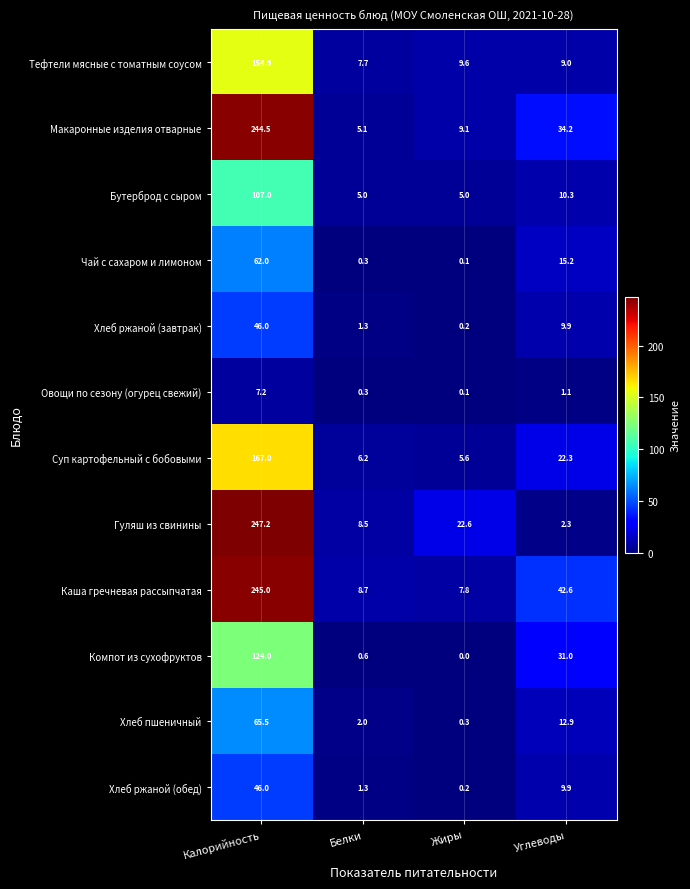

What is the difference between the Бутерброд с сыром values at Углеводы and Калорийность?

96.7